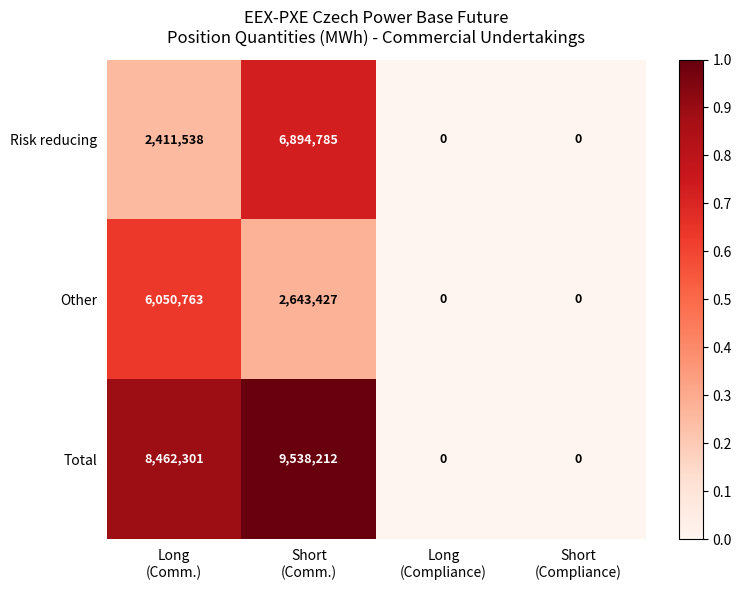

How many categories are shown in the chart?

4